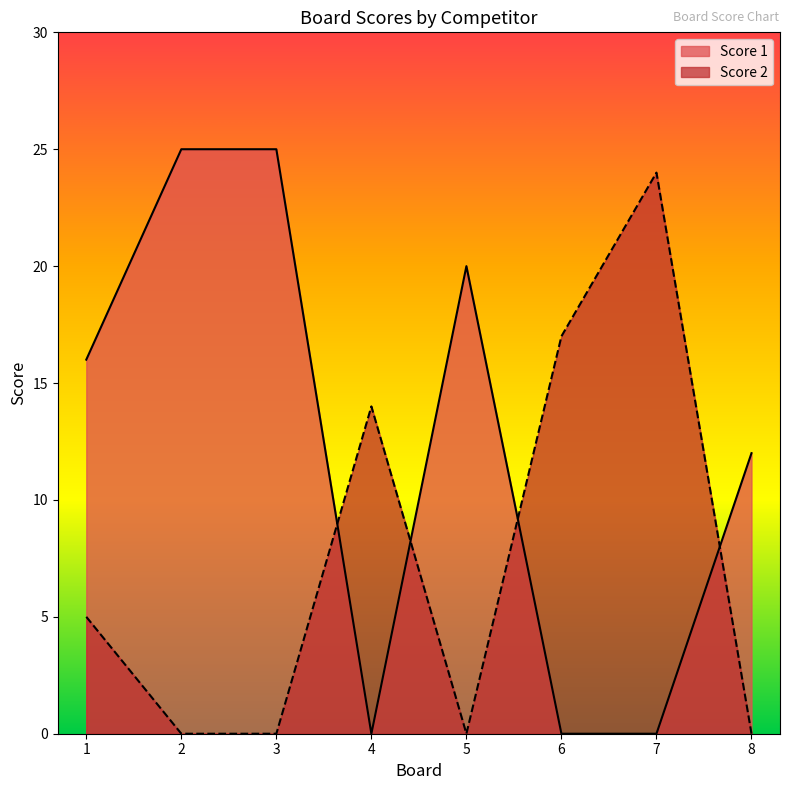

In Score 1, how many points are lower than both neighbors (excluding endpoints)?

1